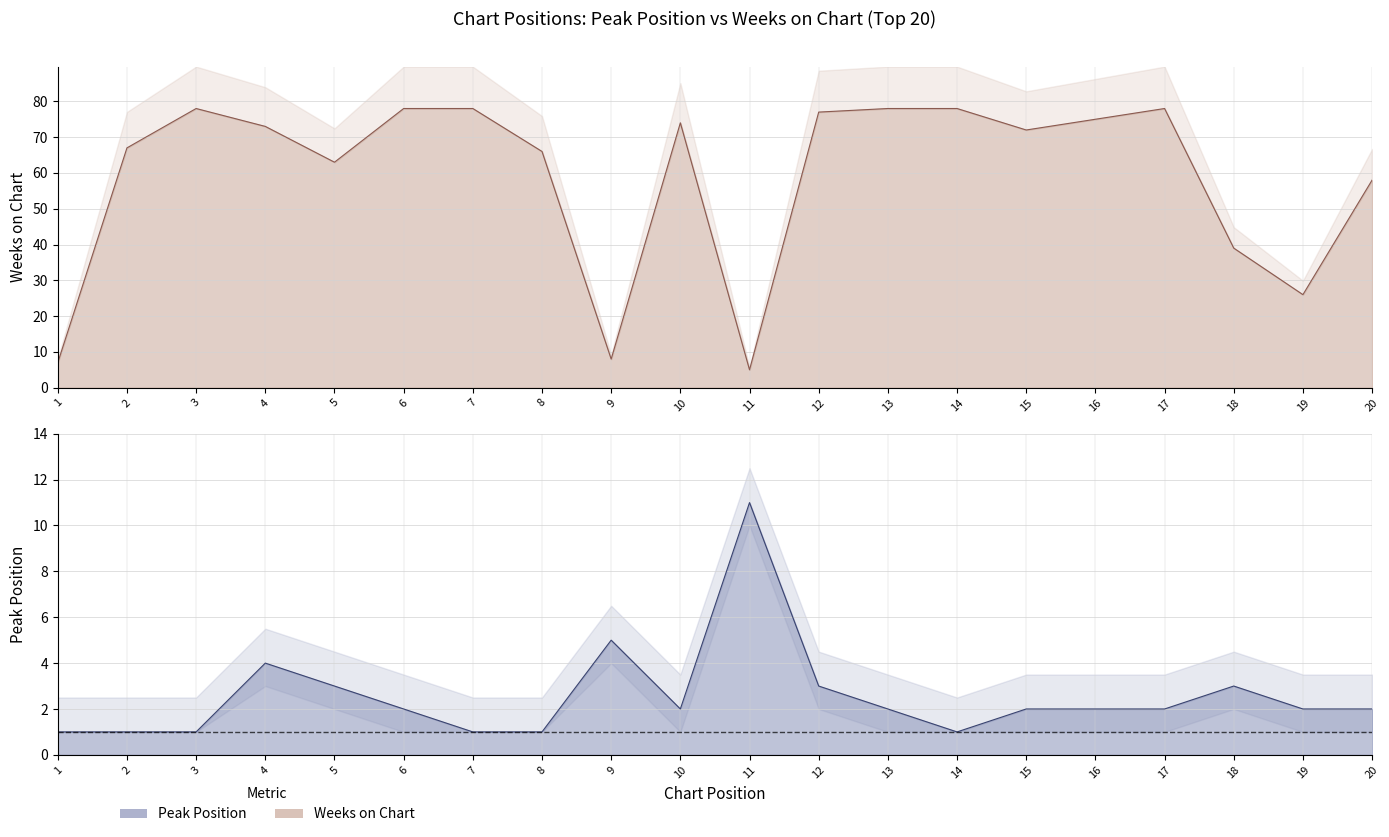

List the series in order of their overall mean, highest first.

Weeks on Chart, Peak Position